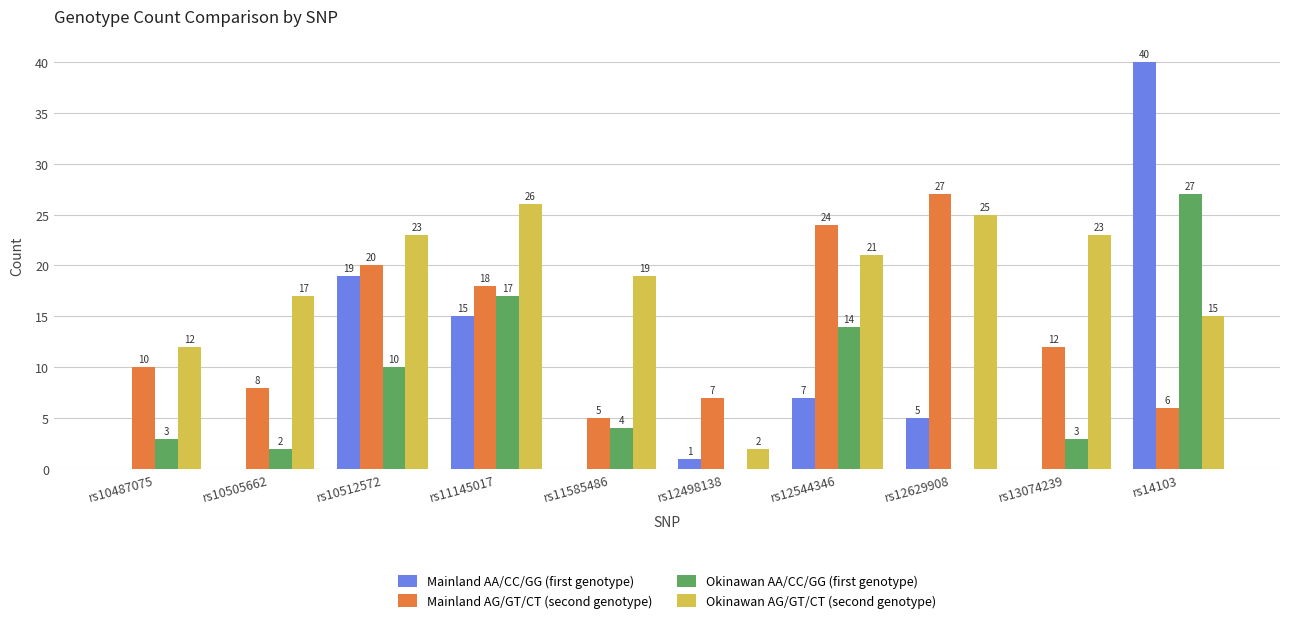

Count the number of data series in this chart.

4